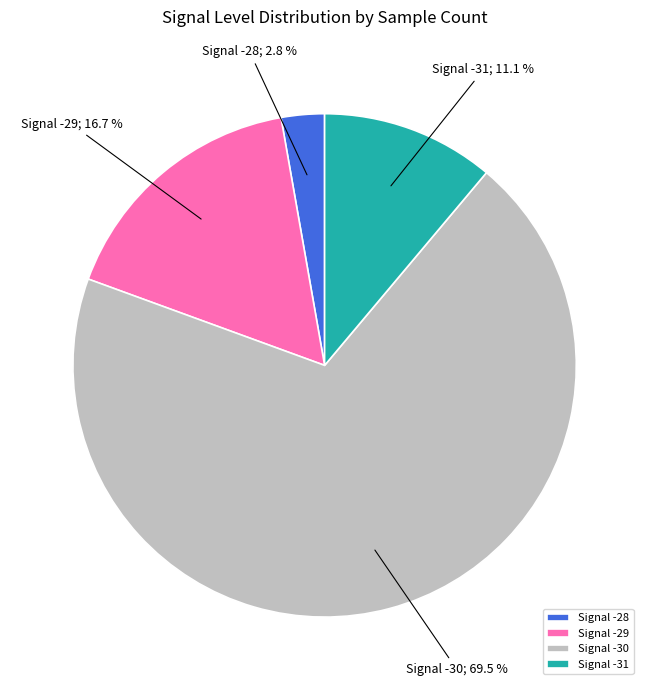

Which slice is the smallest?

Signal -28